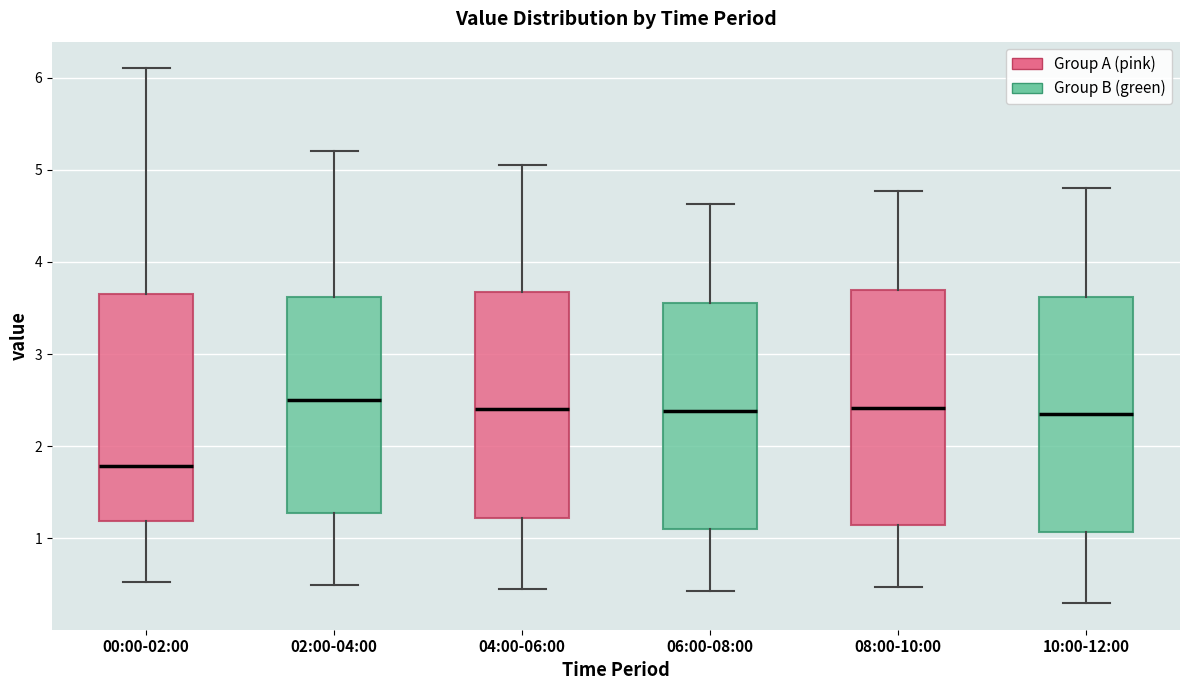

Reading left to right, transcribe this box plot: for each box, give where its median line is, the range the box spans, and where its two whiskers end, as read against the y-axis. The values are not printed on the chart, so give them approximately, as read against the axis.

00:00-02:00: median 1.8, box 1.2 to 3.6, whiskers 0.5 to 6.1
02:00-04:00: median 2.5, box 1.3 to 3.6, whiskers 0.5 to 5.2
04:00-06:00: median 2.4, box 1.2 to 3.7, whiskers 0.5 to 5.1
06:00-08:00: median 2.4, box 1.1 to 3.6, whiskers 0.4 to 4.6
08:00-10:00: median 2.4, box 1.1 to 3.7, whiskers 0.5 to 4.8
10:00-12:00: median 2.4, box 1.1 to 3.6, whiskers 0.3 to 4.8